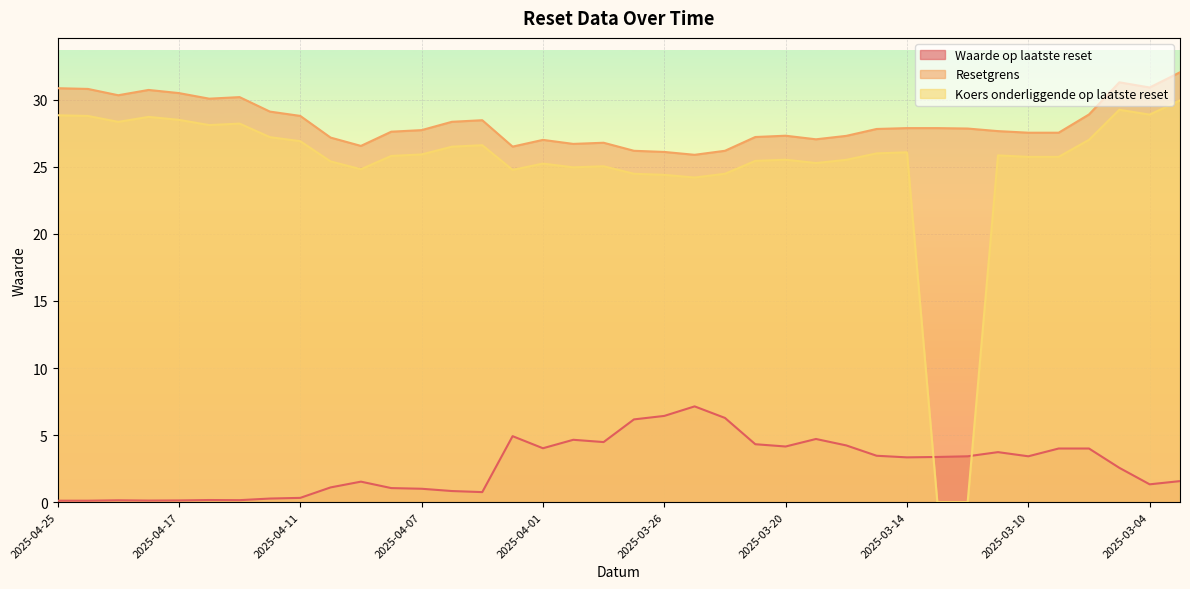

Where is Koers onderliggende op laatste reset nearest to the value 14?

2025-03-25